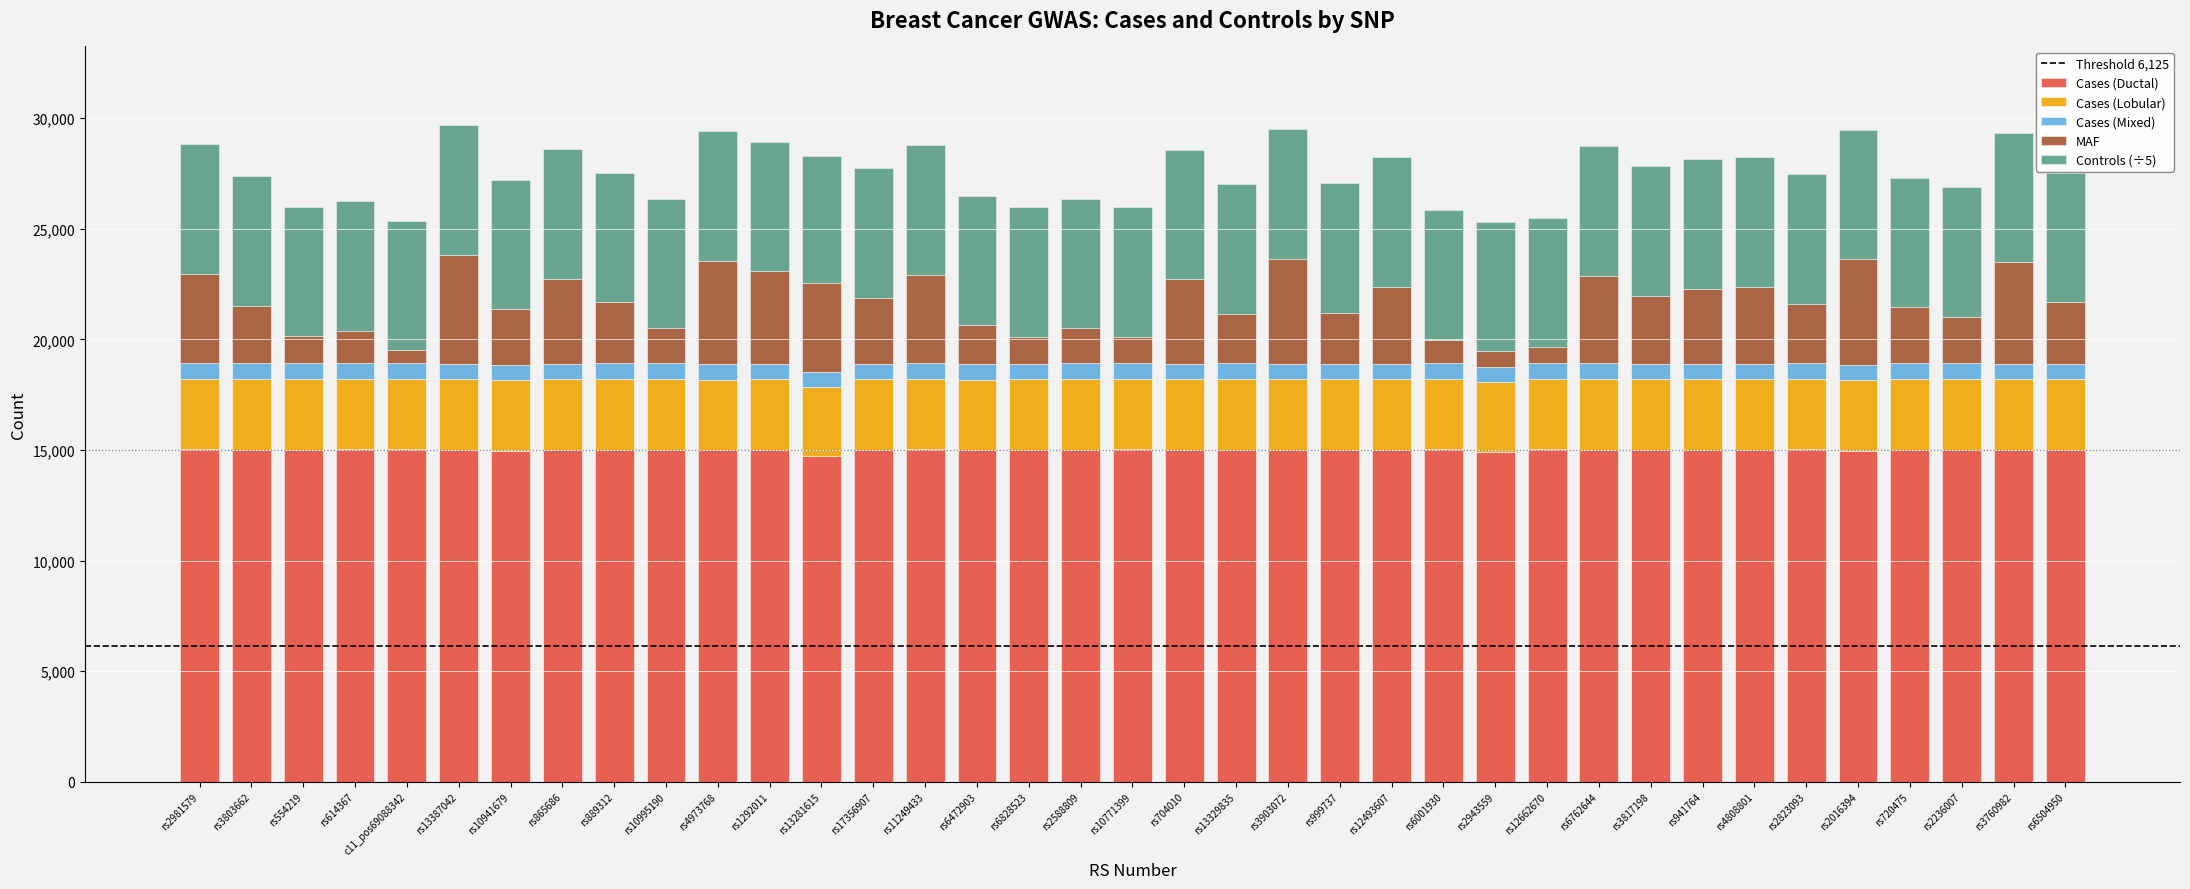

What is the total value across all series at rs3903072?

29492.0